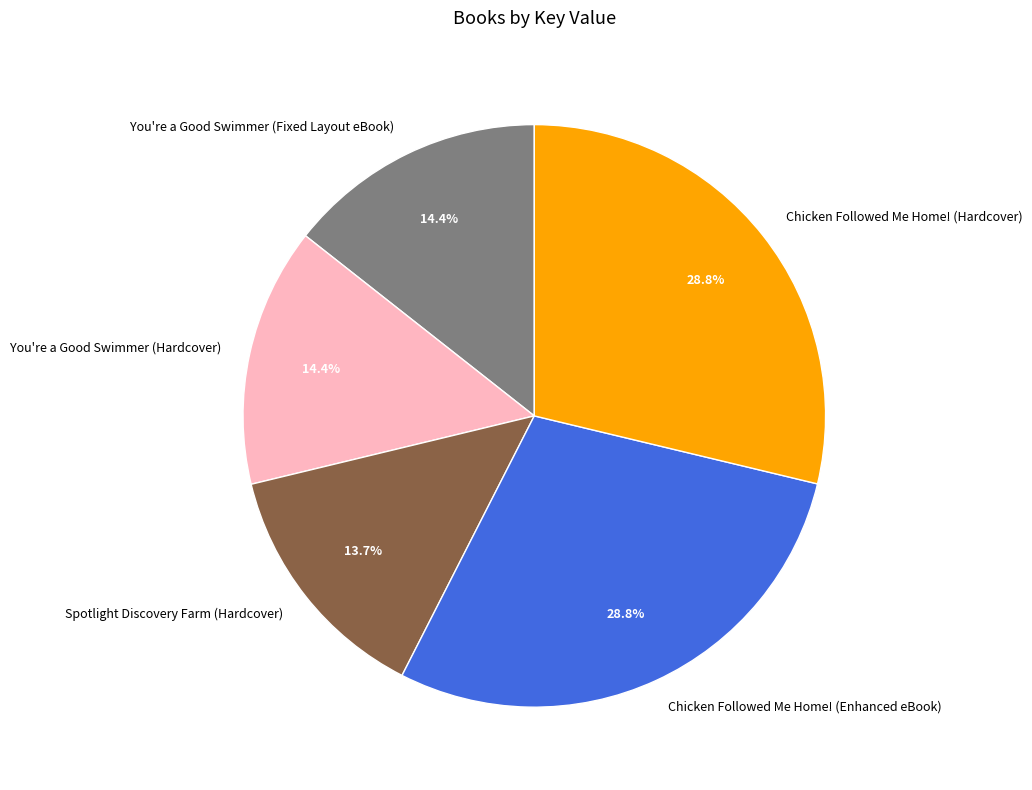

Between You're a Good Swimmer (Fixed Layout eBook) and Spotlight Discovery Farm (Hardcover), which is larger?

You're a Good Swimmer (Fixed Layout eBook)